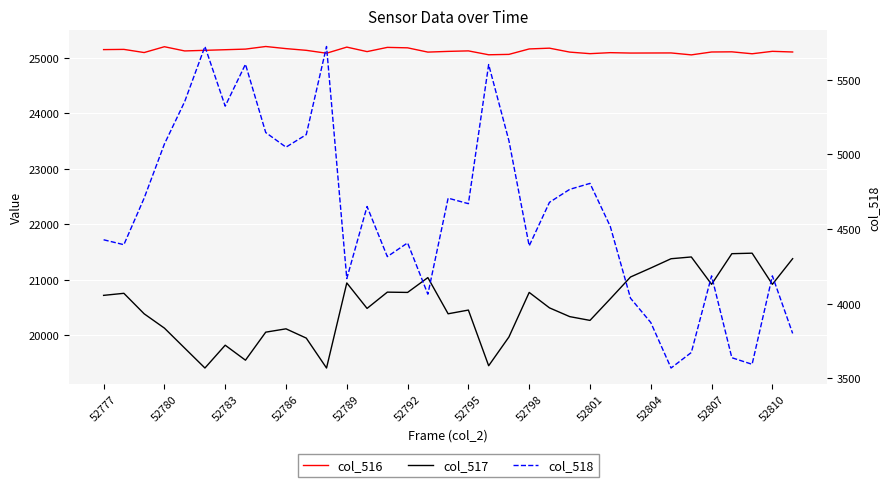

Does the chart display data point markers on the line(s)?

No